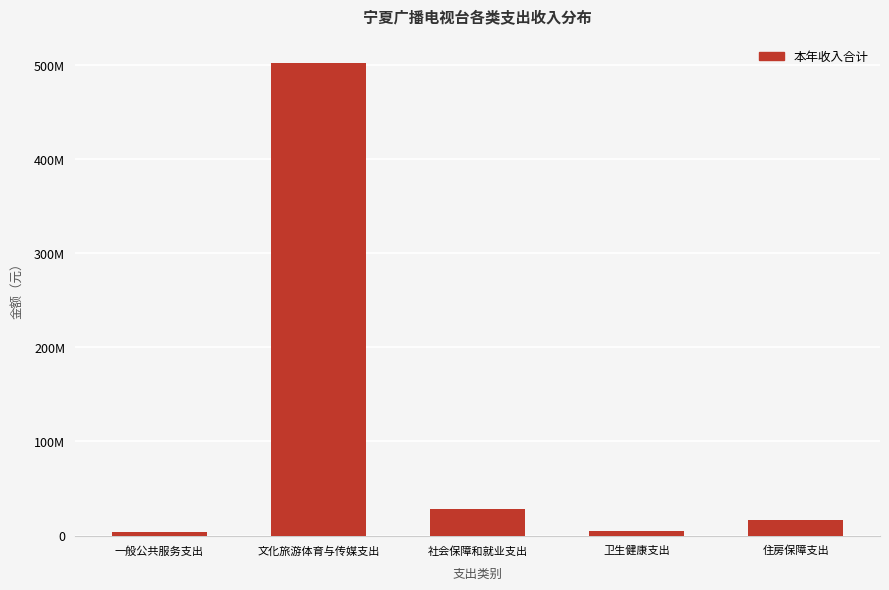

The value at 住房保障支出 is 24194825.6. True or false?

False